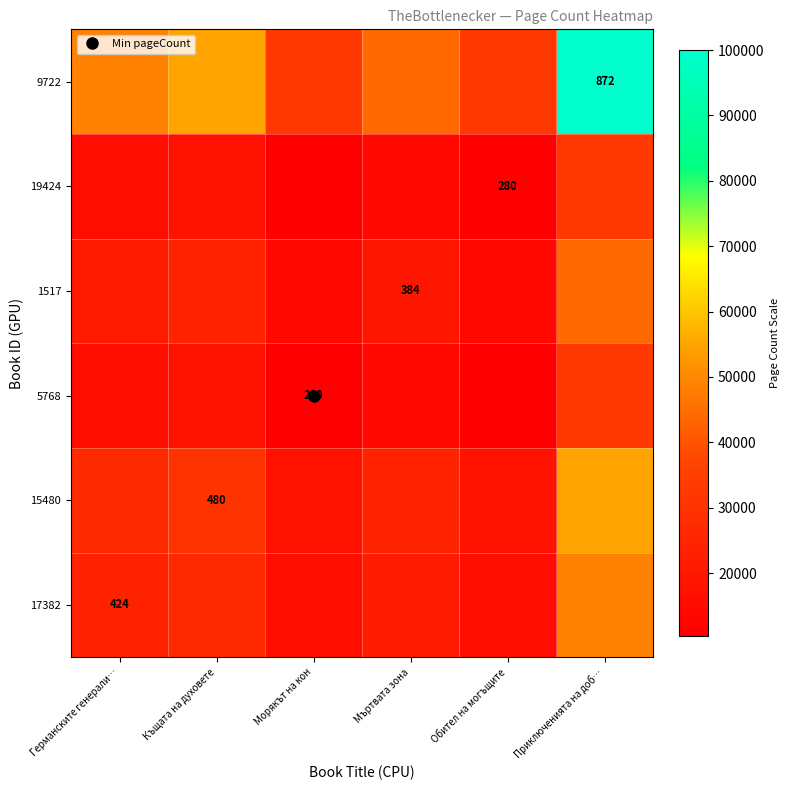

At which label does 1517 first exceed 21412?

Германските генерали…